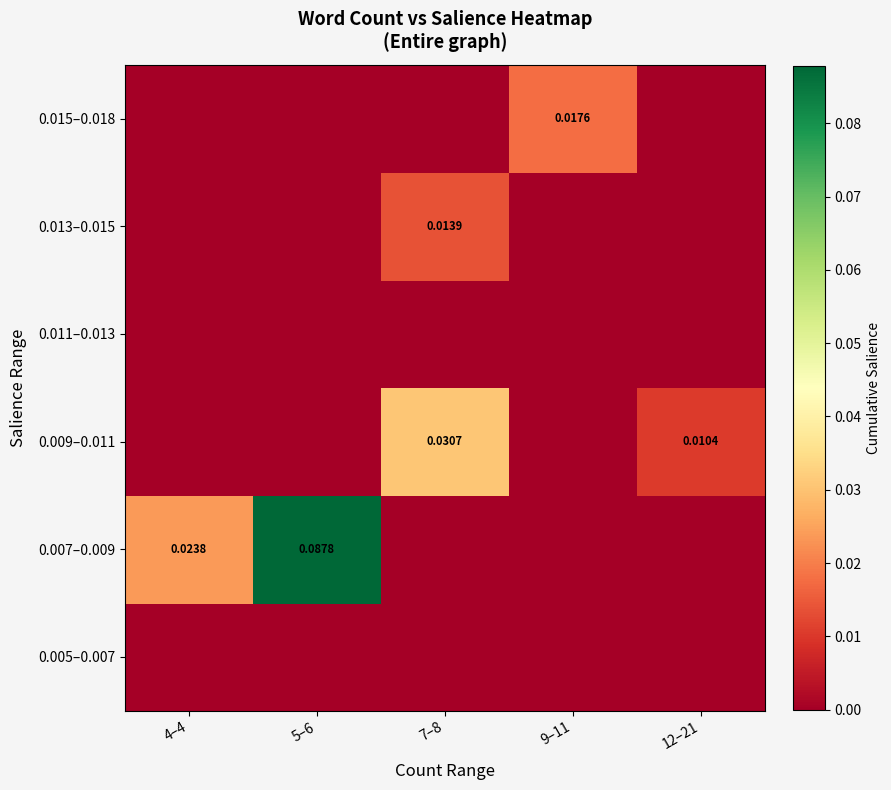

Is it true that 0.005–0.007 equals 0.0 at 9–11?

True